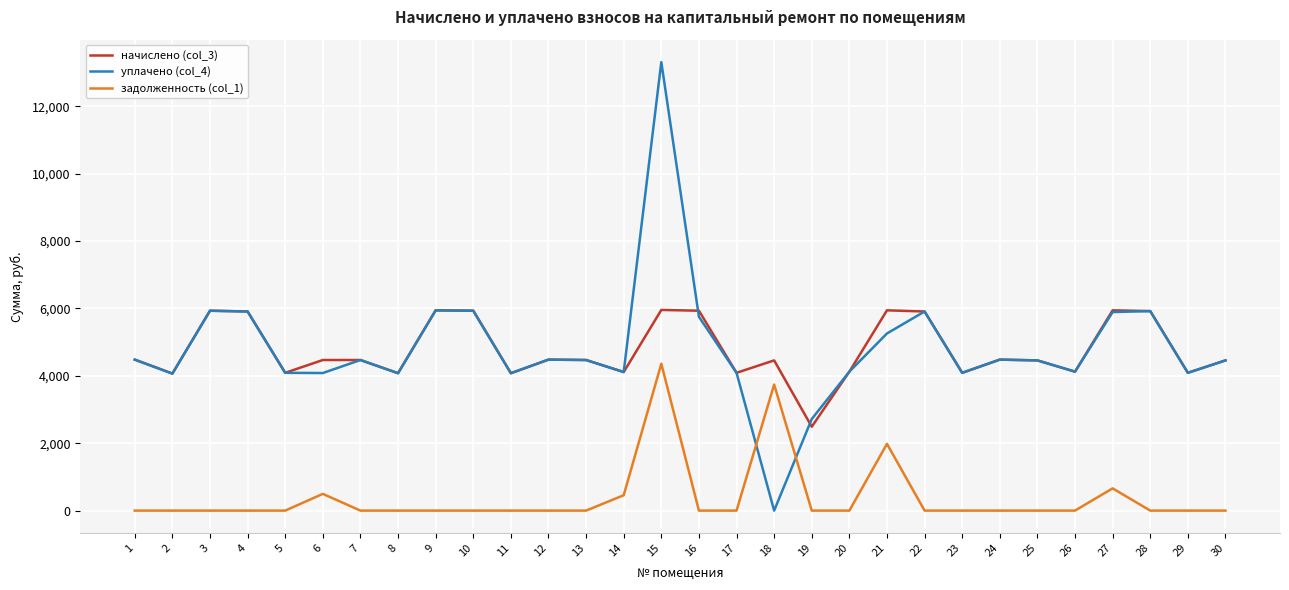

What is the average value of the начислено (col_3) series?

4766.3